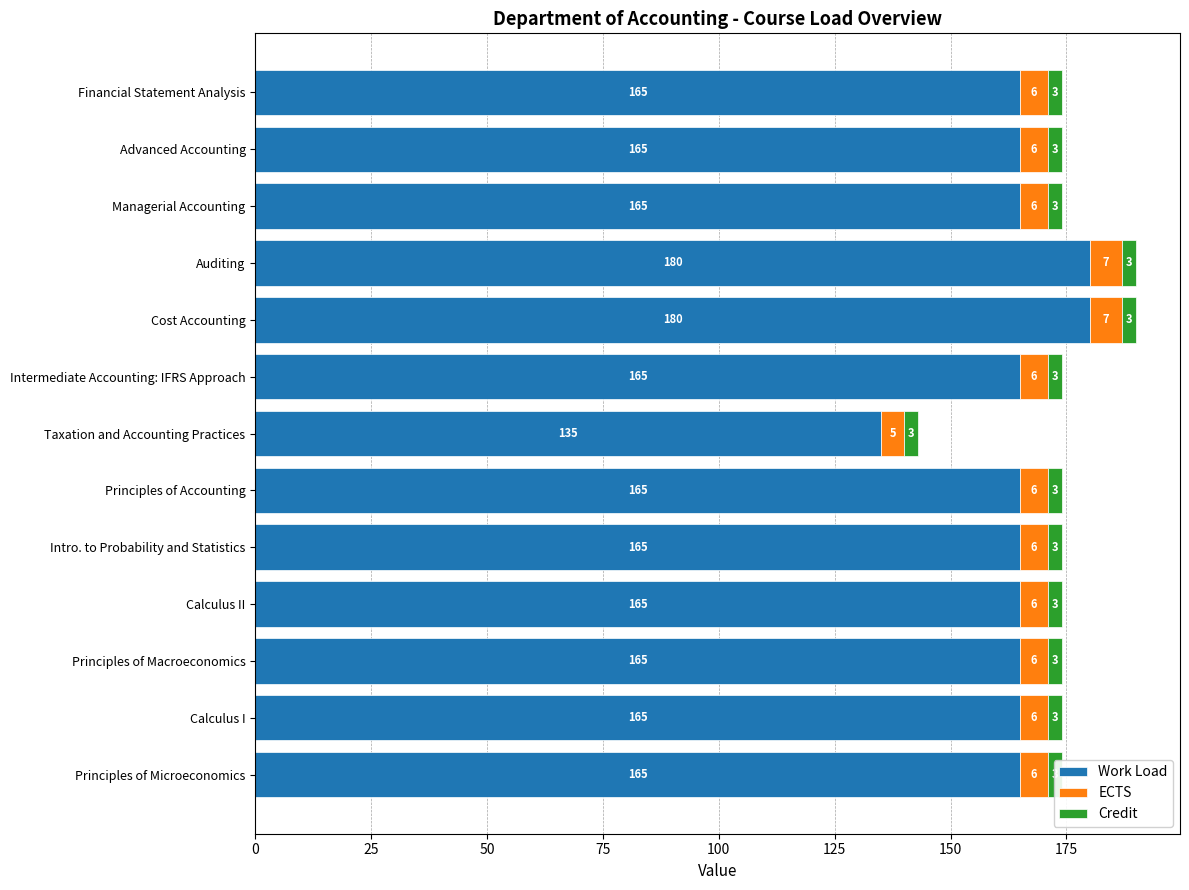

Is it true that ECTS equals 3.8 at Intro. to Probability and Statistics?

False